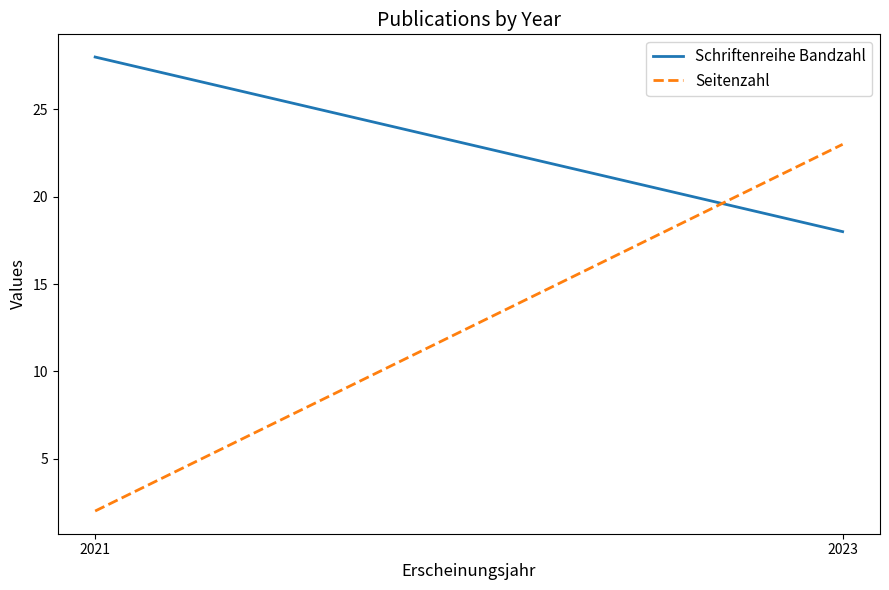

What is the average value of the Seitenzahl series?

12